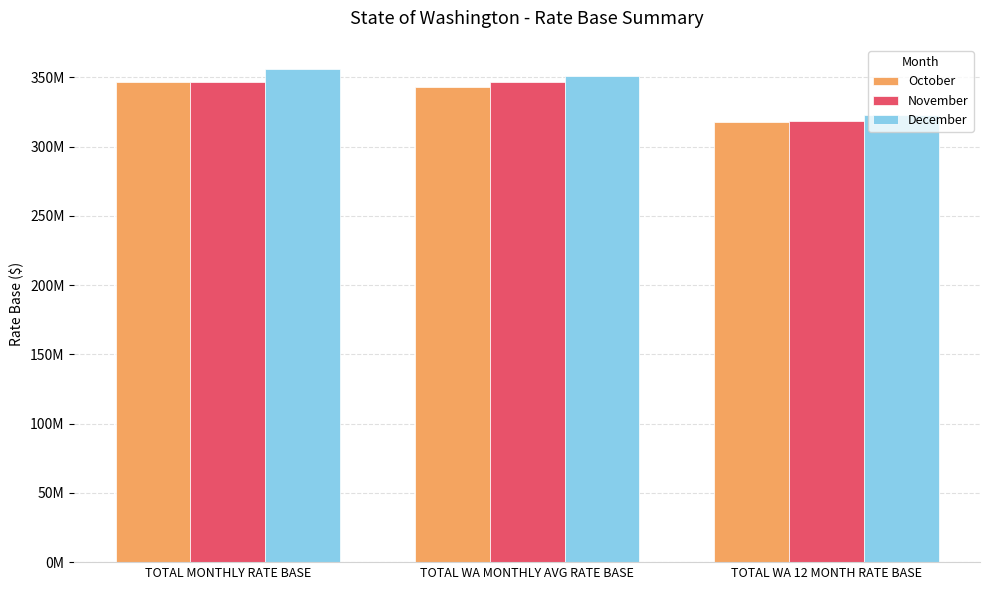

The value of November at TOTAL WA MONTHLY AVG RATE BASE is 346874163.5. True or false?

True